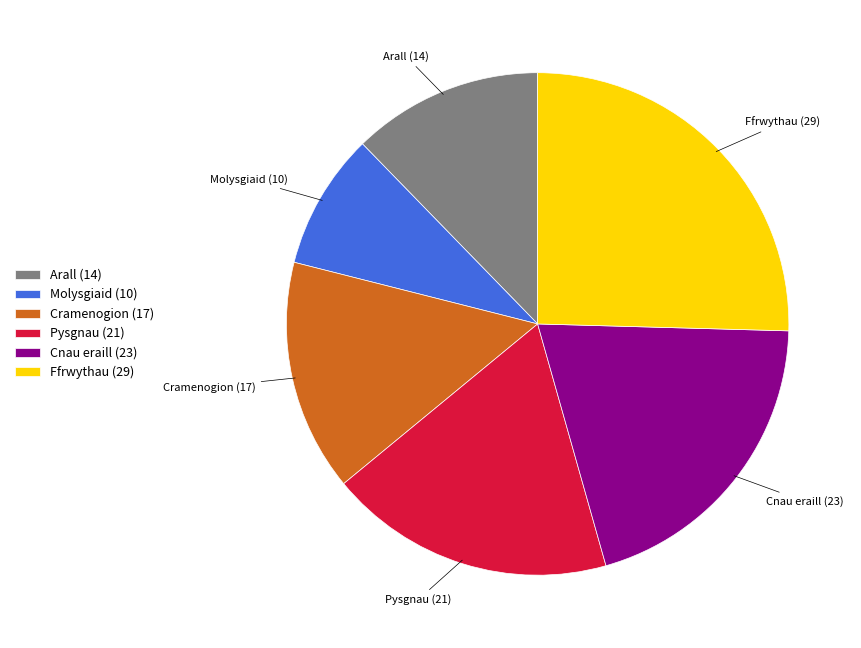

Which has a higher value, Ffrwythau or Cramenogion?

Ffrwythau